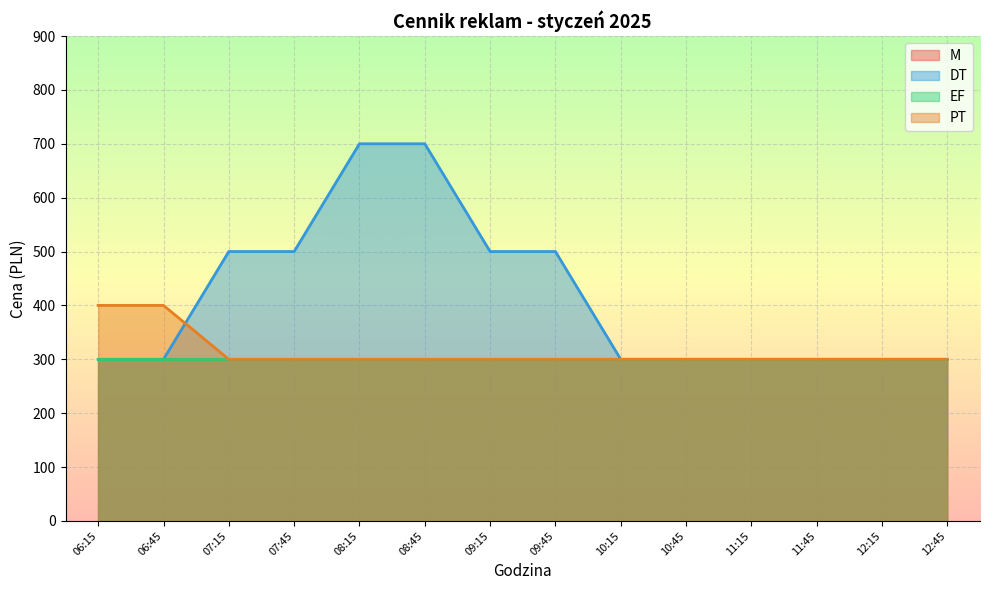

What is the difference between the DT values at 09:15 and 10:45?

200